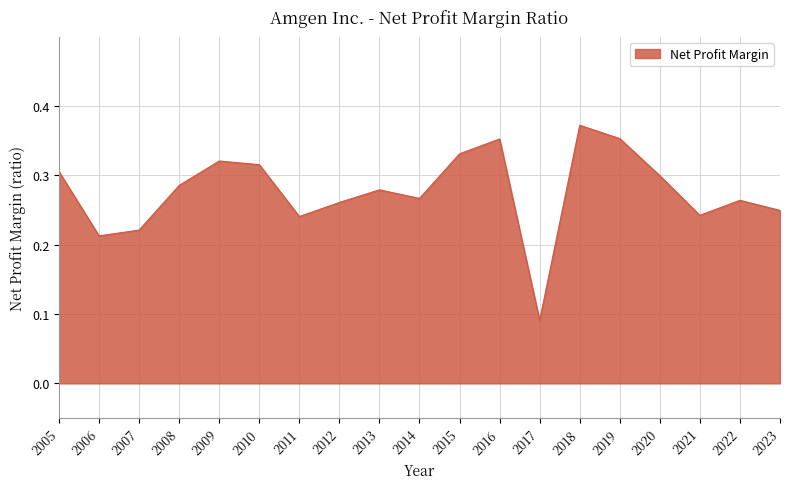

At which category does the chart reach its peak across all series?

2018